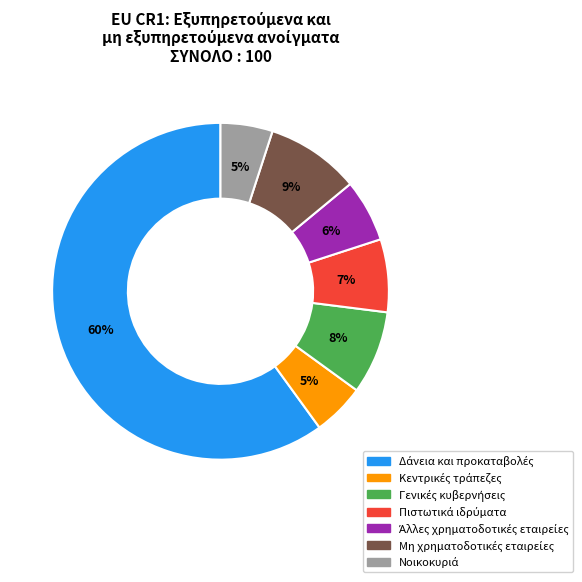

To the nearest percent, what is the average slice percentage?

14%